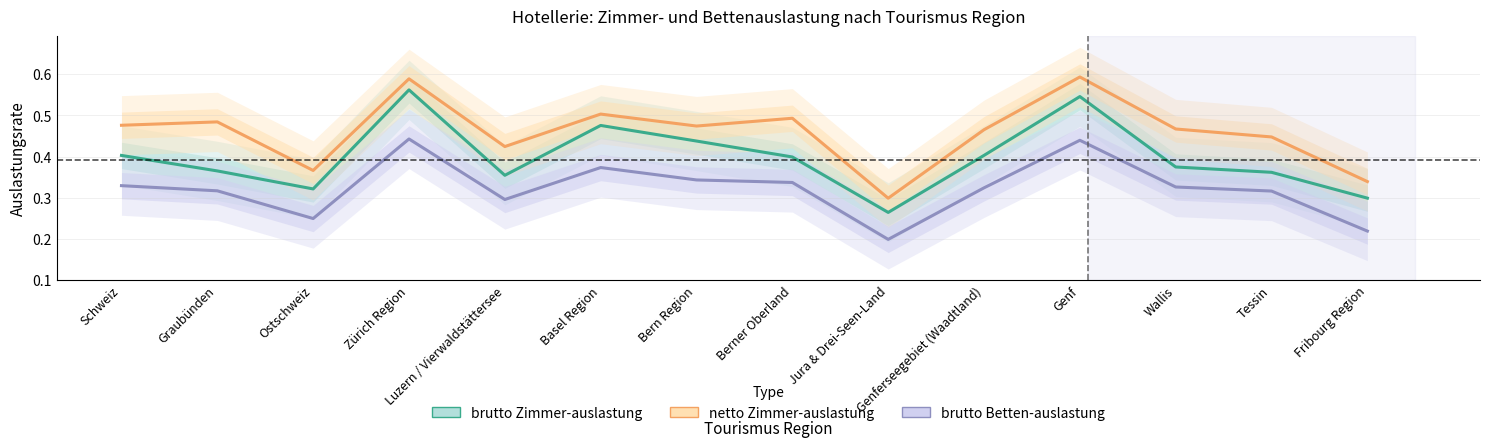

What is the label of the 3rd point from the right?

Wallis